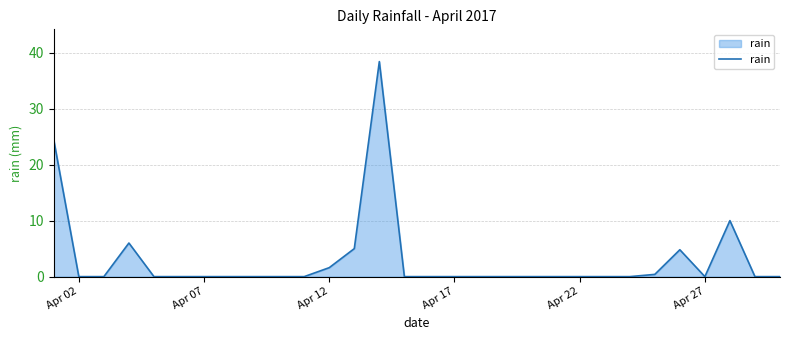

What is the difference between the maximum and minimum values?

38.4